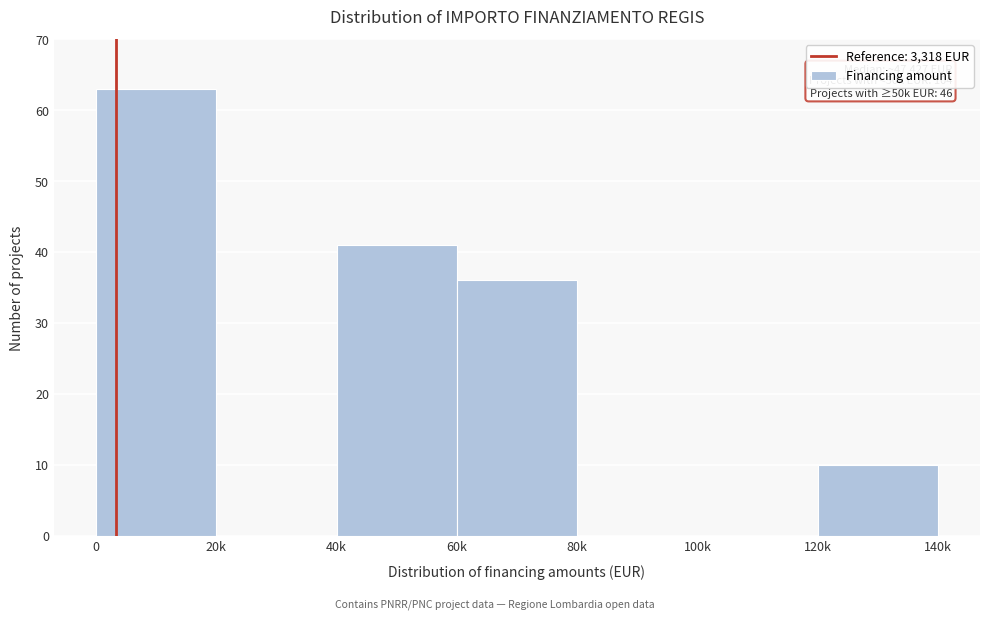

Reading left to right, list all the values displayed in this chart.

0=63	20k=0	40k=41	60k=36	80k=0	100k=0	120k=10